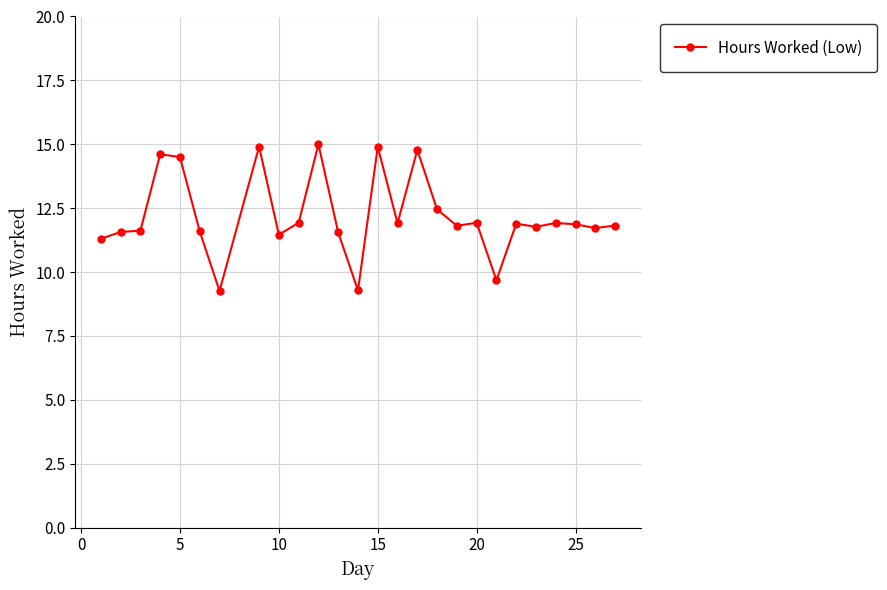

What is the maximum value shown in the chart?

15.0